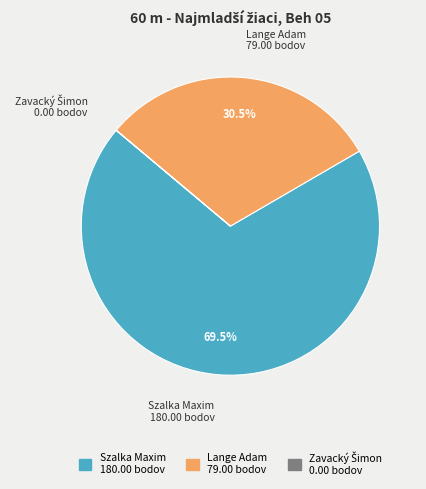

Is there any slice that represents more than half of the pie?

Yes